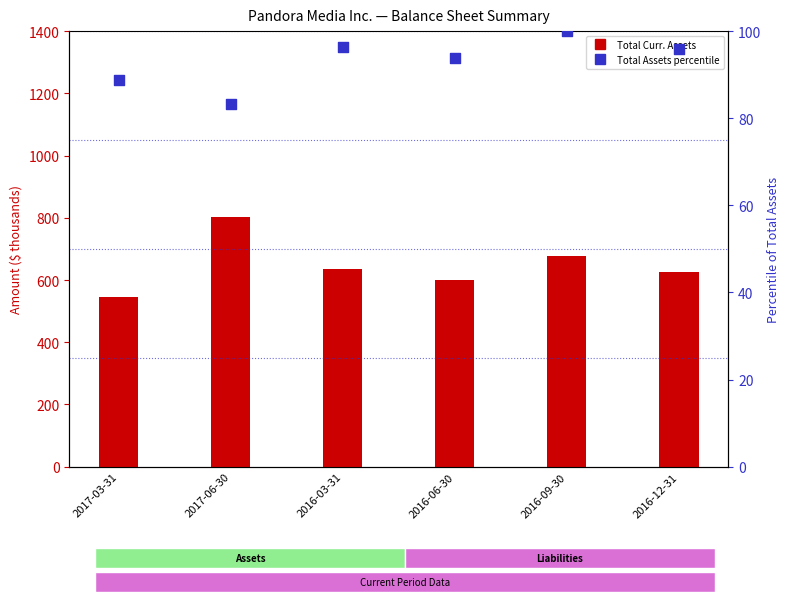

Which series reaches the maximum Y coordinate?

Total Current Assets (000s)